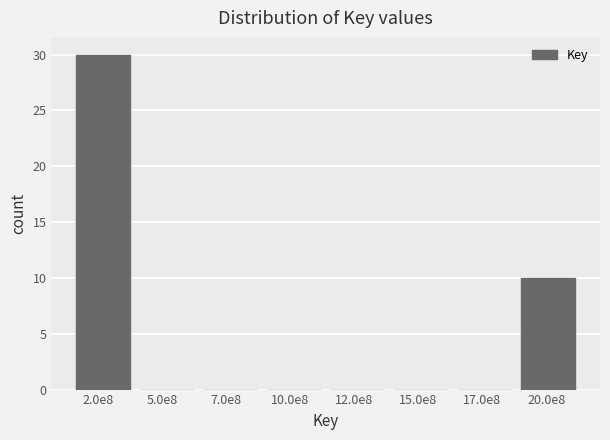

Reading left to right, extract all data points from this chart.

2.0e8=30	5.0e8=0	7.0e8=0	10.0e8=0	12.0e8=0	15.0e8=0	17.0e8=0	20.0e8=10